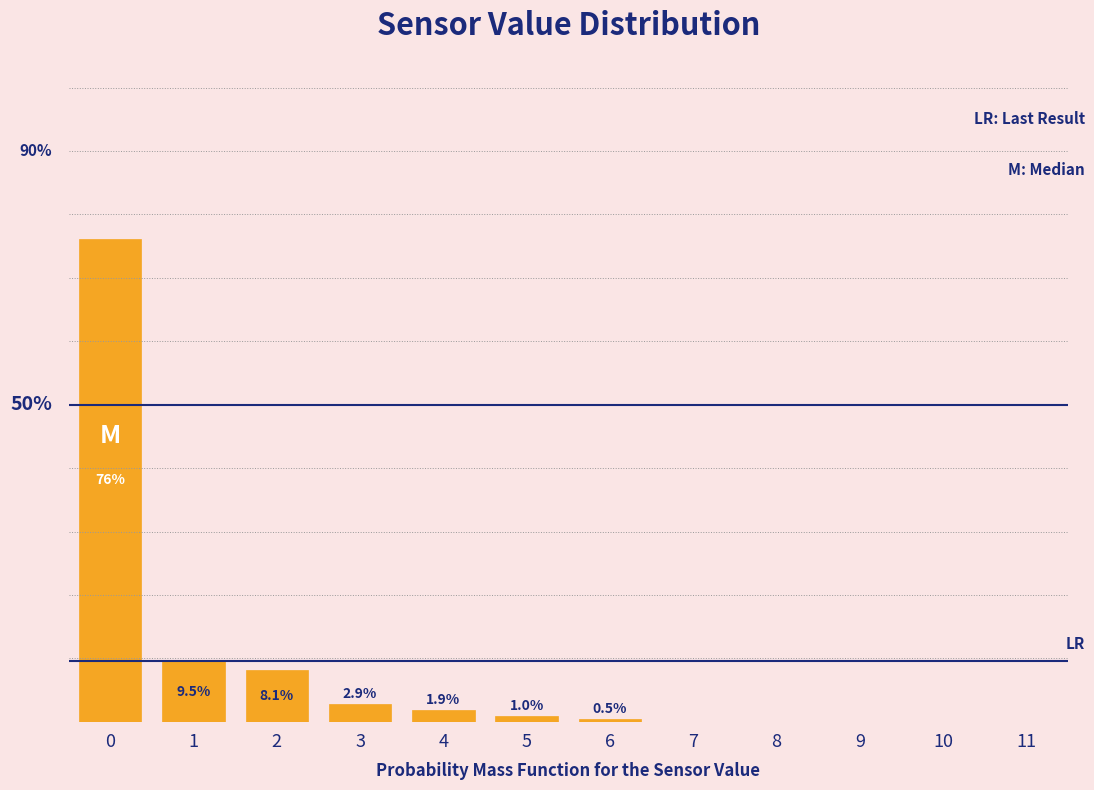

Are the bars horizontal?

No